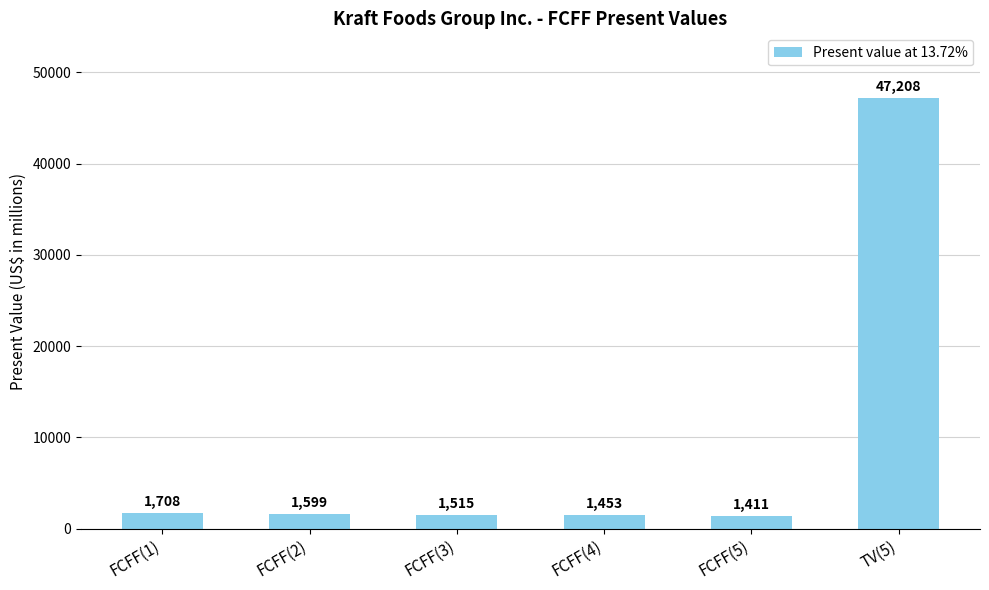

Is it true that the value at TV(5) is 69674?

False